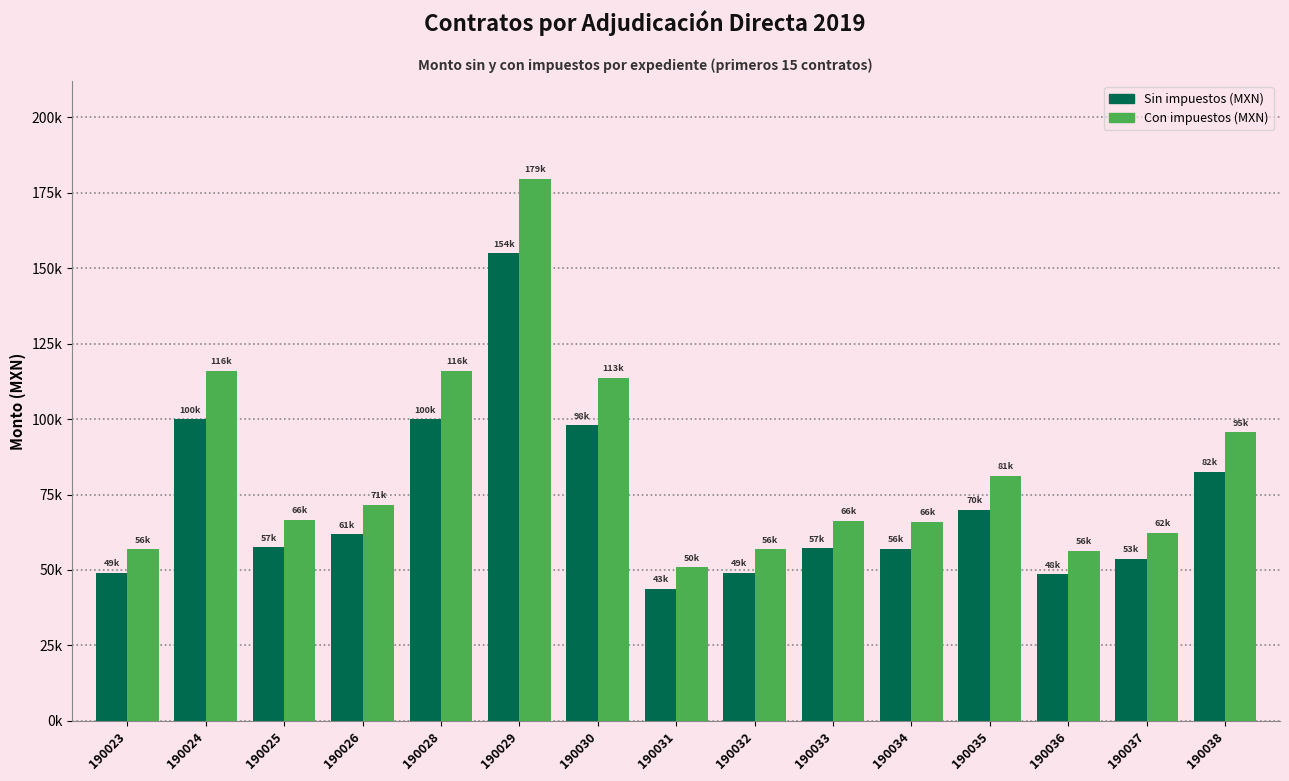

Reading left to right, extract all data points from this chart.

Sin impuestos (MXN): 49000.0	100000.0	57500.0	61800.0	100000.0	154880.0	98000.0	43830.0	49000.0	57172.5	56945.0	70000.0	48555.0	53754.4	82500.0
Con impuestos (MXN): 56840.0	116000.0	66700.0	71688.0	116000.0	179660.8	113680.0	50842.8	56840.0	66320.1	66056.2	81200.0	56323.8	62355.1	95700.0